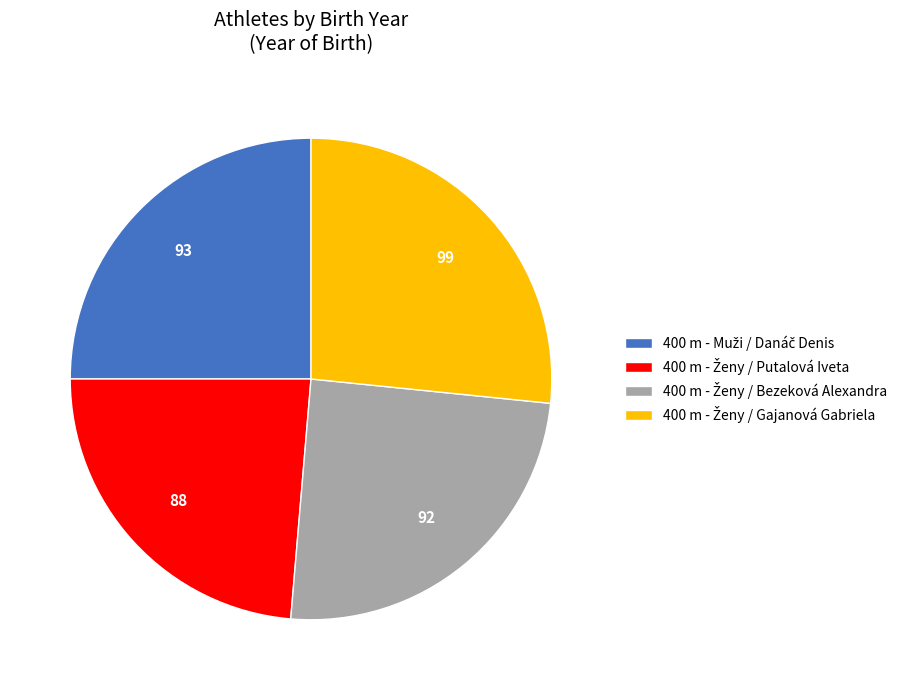

Is there any slice that represents more than half of the pie?

No